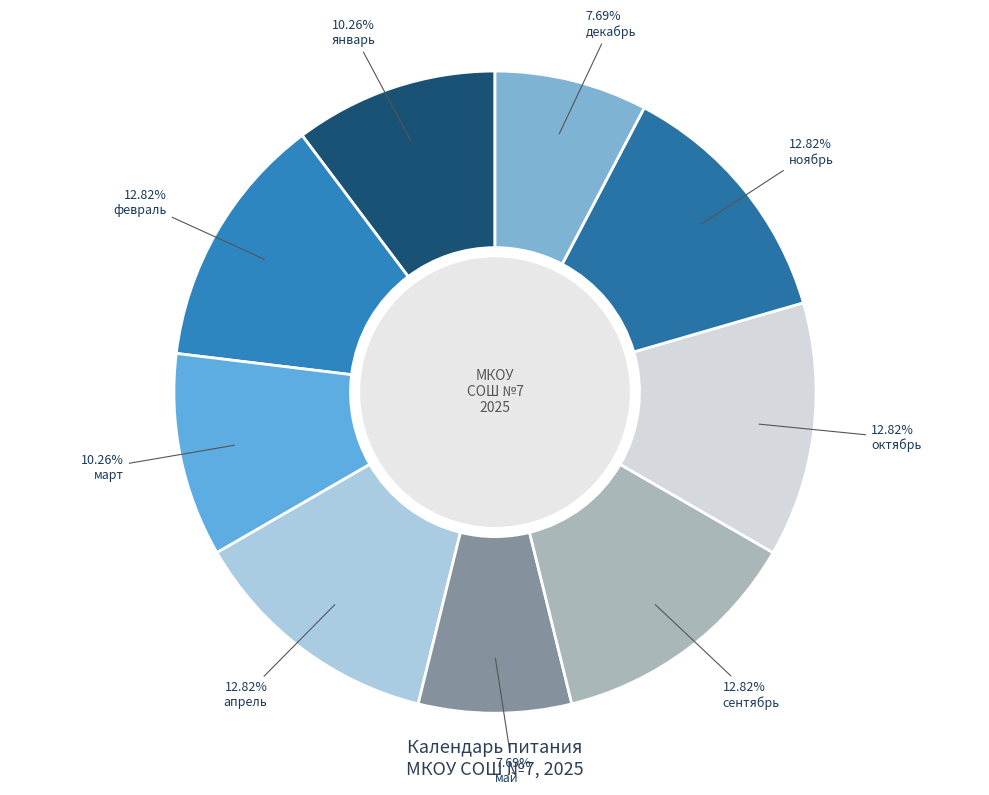

To the nearest percent, what is the average slice percentage?

11%